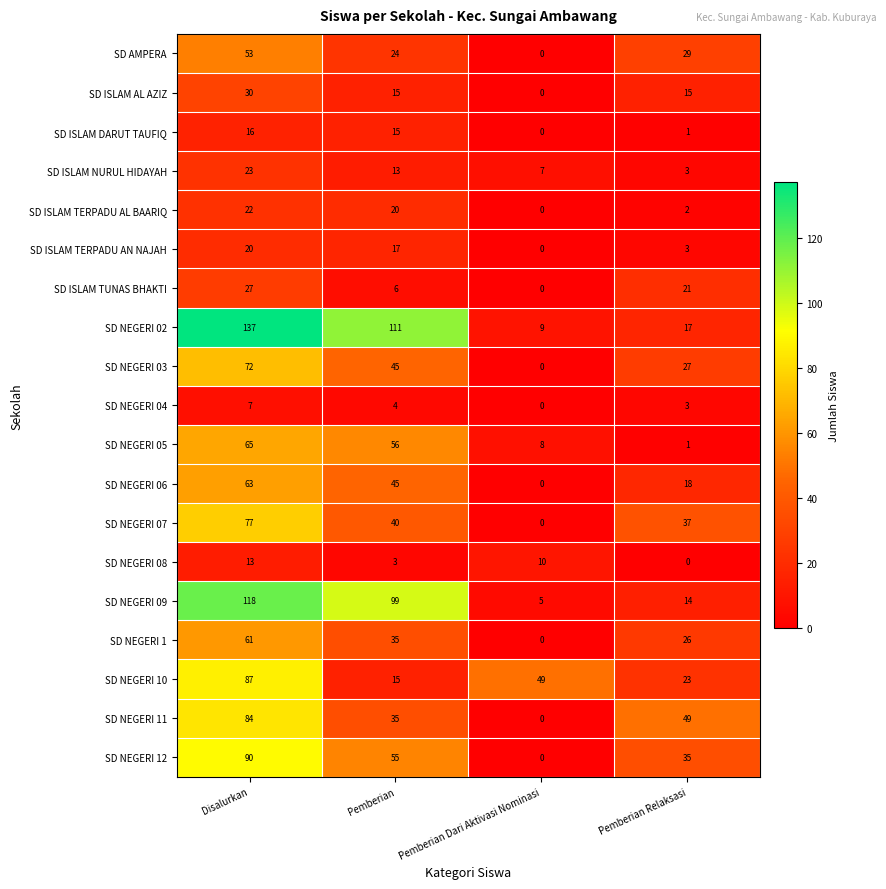

What is the maximum value for SD NEGERI 08?

13